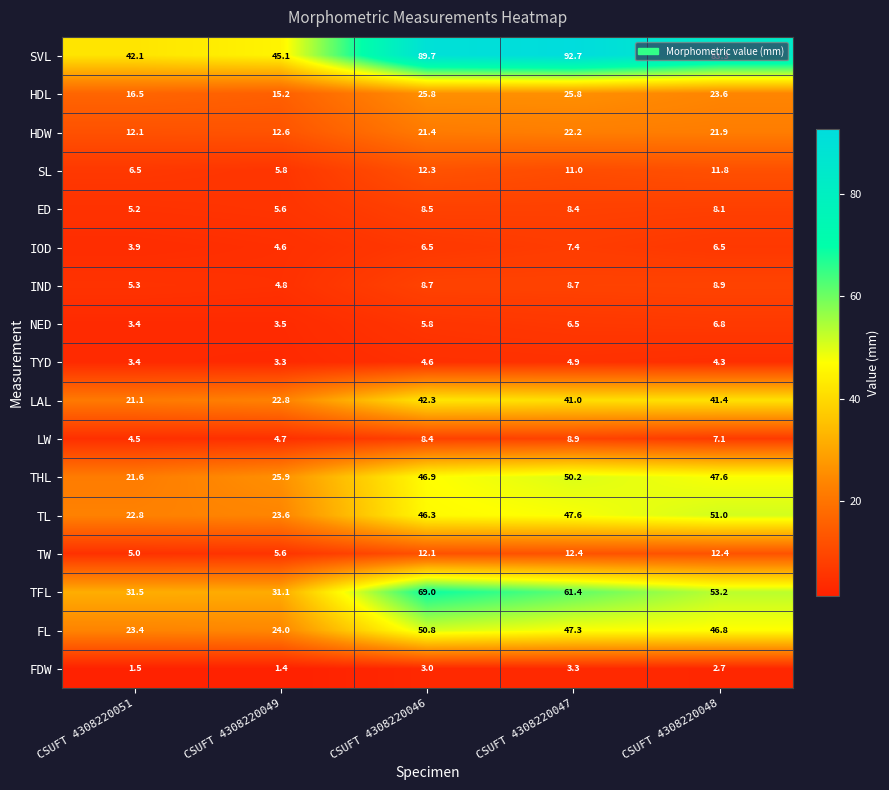

The TL series shows 14.1 at CSUFT 4308220046. True or false?

False